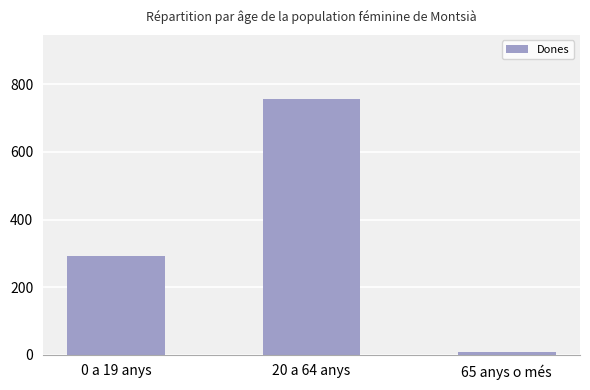

What is the ratio of the value at 20 a 64 anys to the value at 65 anys o més?

84.1